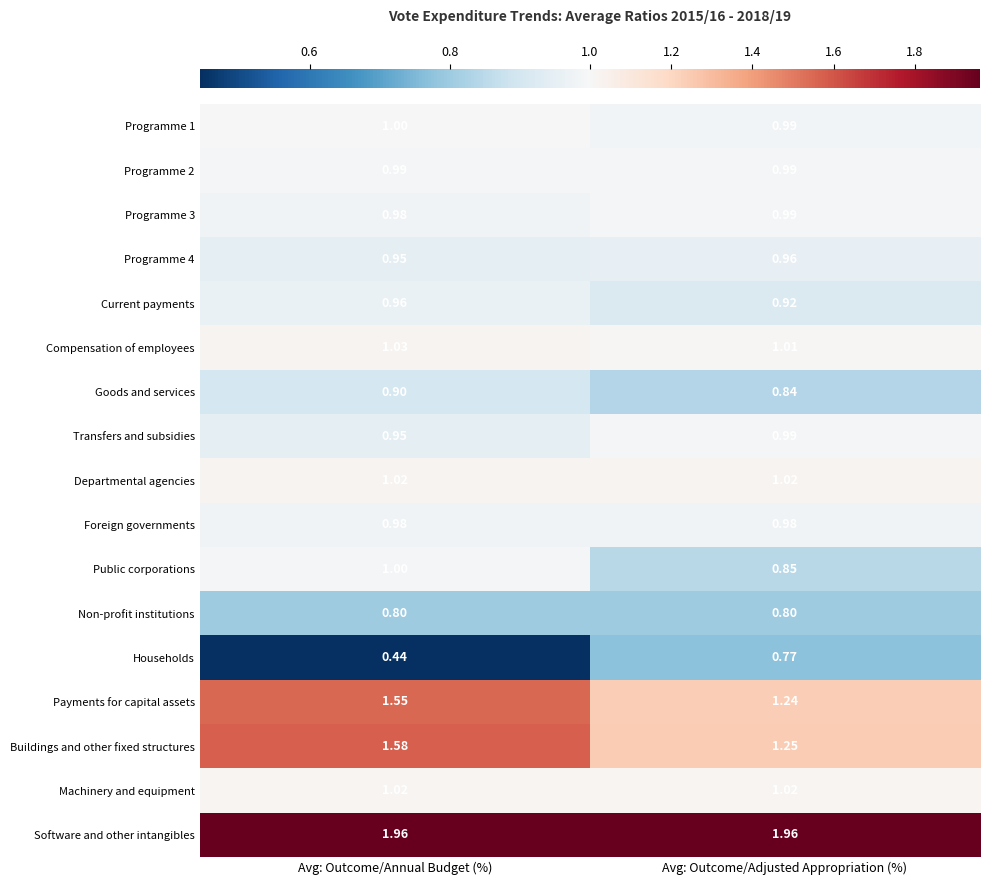

At which category does the chart reach its minimum across all series?

Avg: Outcome/Annual Budget (%)